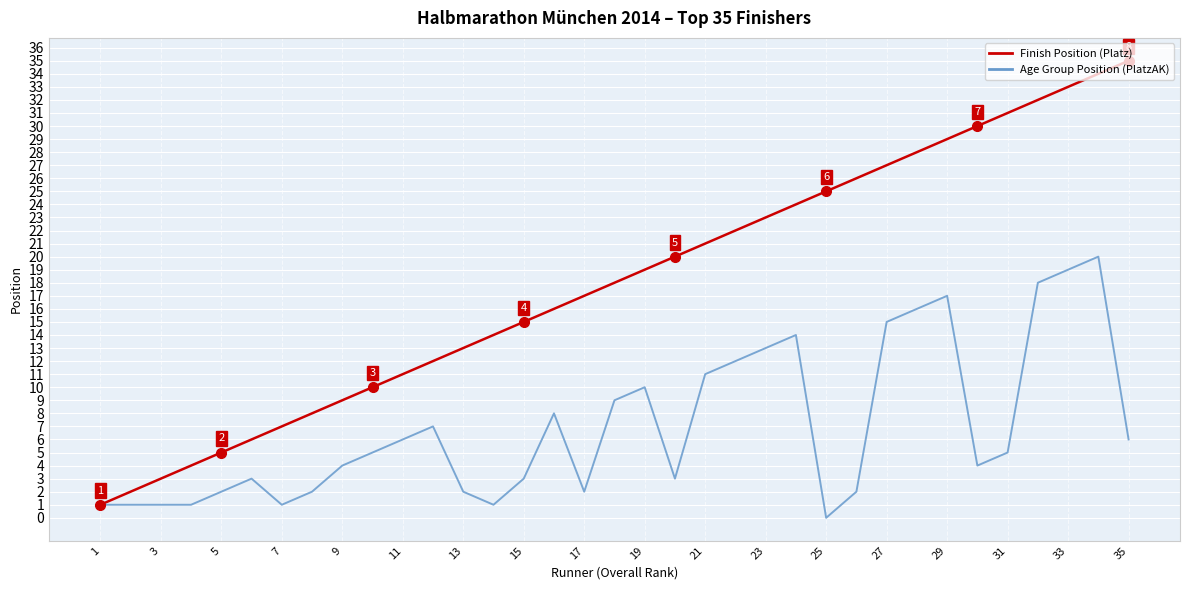

List the series in order of their overall mean, lowest first.

Age Group Position (PlatzAK), Finish Position (Platz)